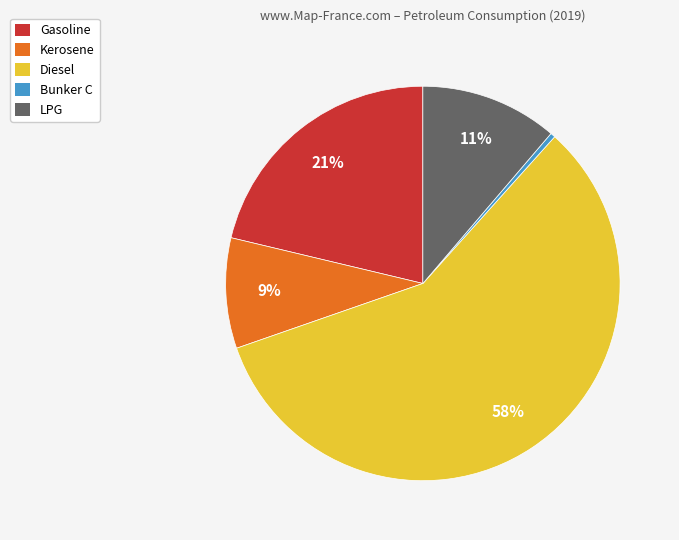

Is the sum of LPG and Kerosene greater than half?

No